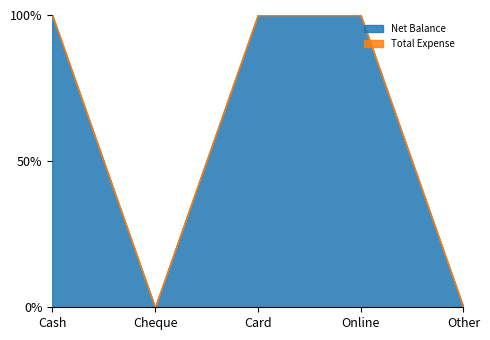

Reading left to right, extract all data points from this chart.

Net Balance: 341910	0	98700	331900	0
Total Expense: 0	0	0	0	0